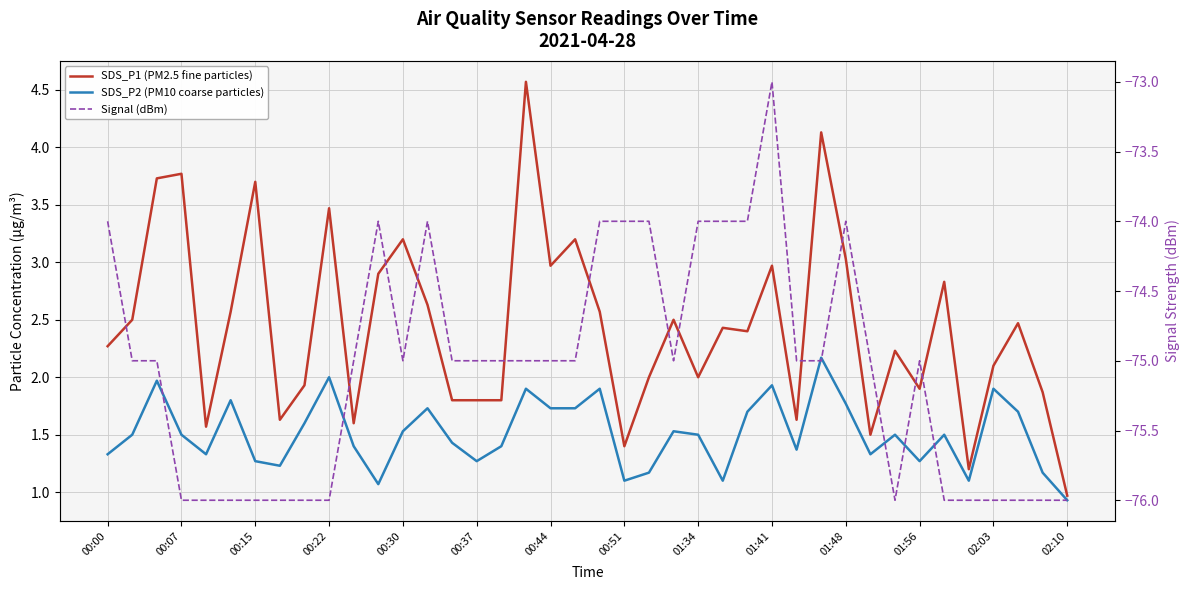

Which series has the largest total across all categories?

SDS_P1 (PM2.5 fine particles)